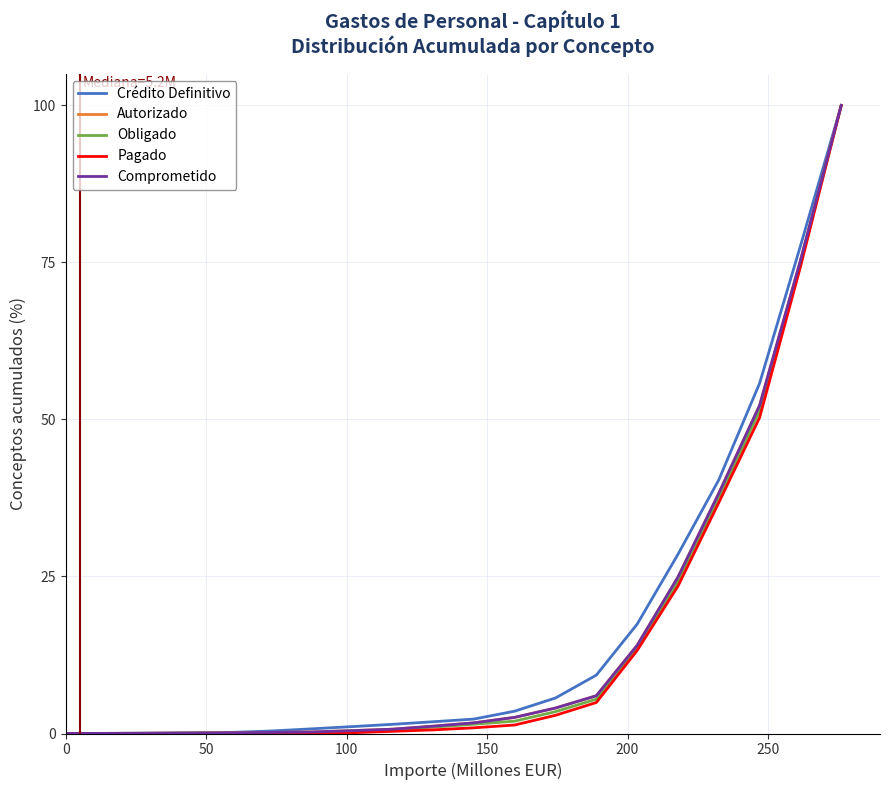

True or false: Autorizado has more than 2 points higher than both neighbors.

False